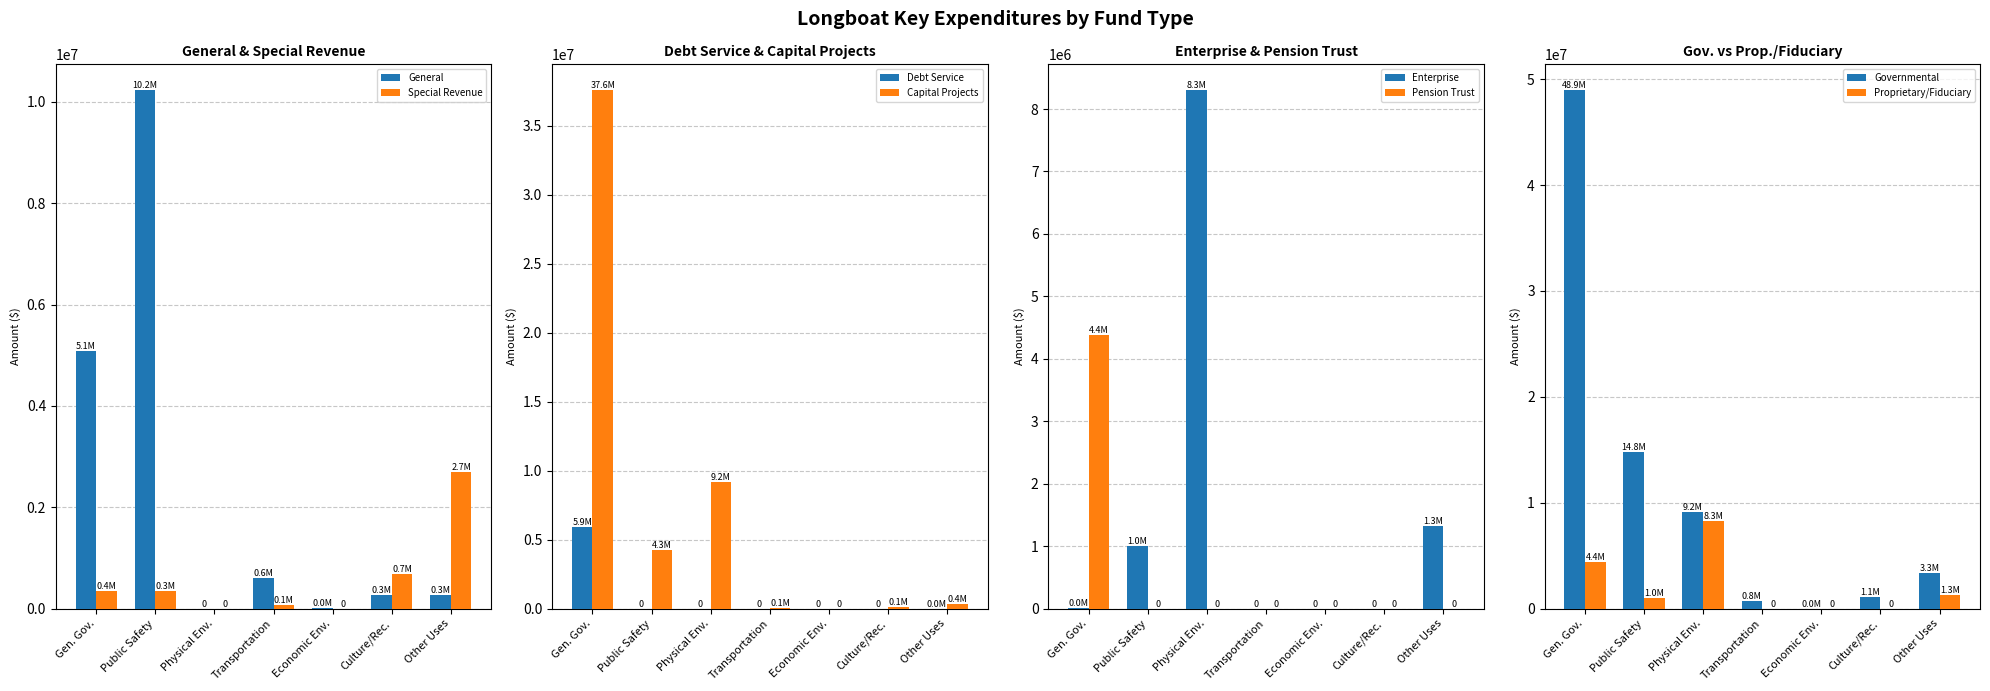

Which category has the lowest value in the General series?

Physical Env.